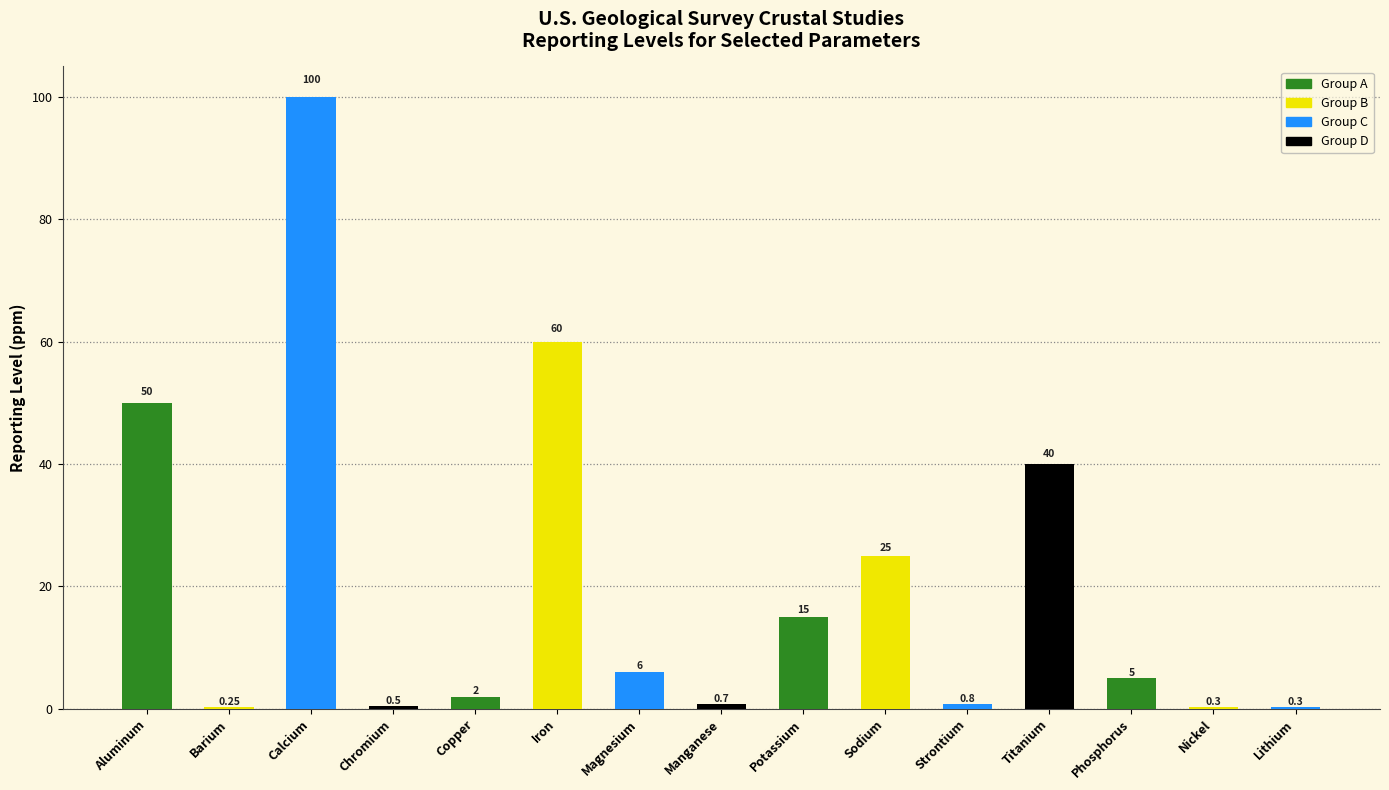

Are the bars horizontal?

No